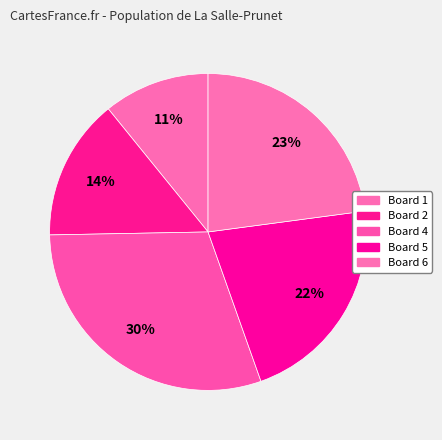

Count the number of slices in the pie.

5